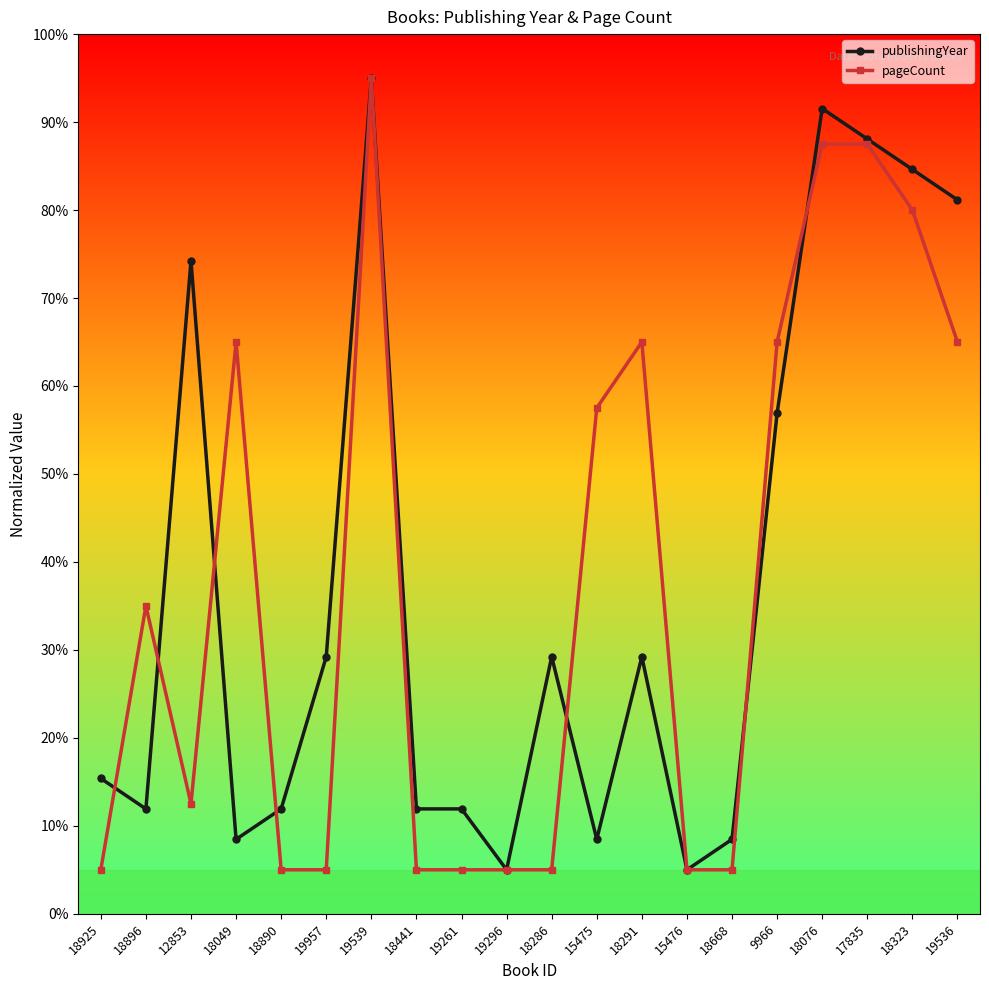

What is the minimum value shown in the chart?

5.0